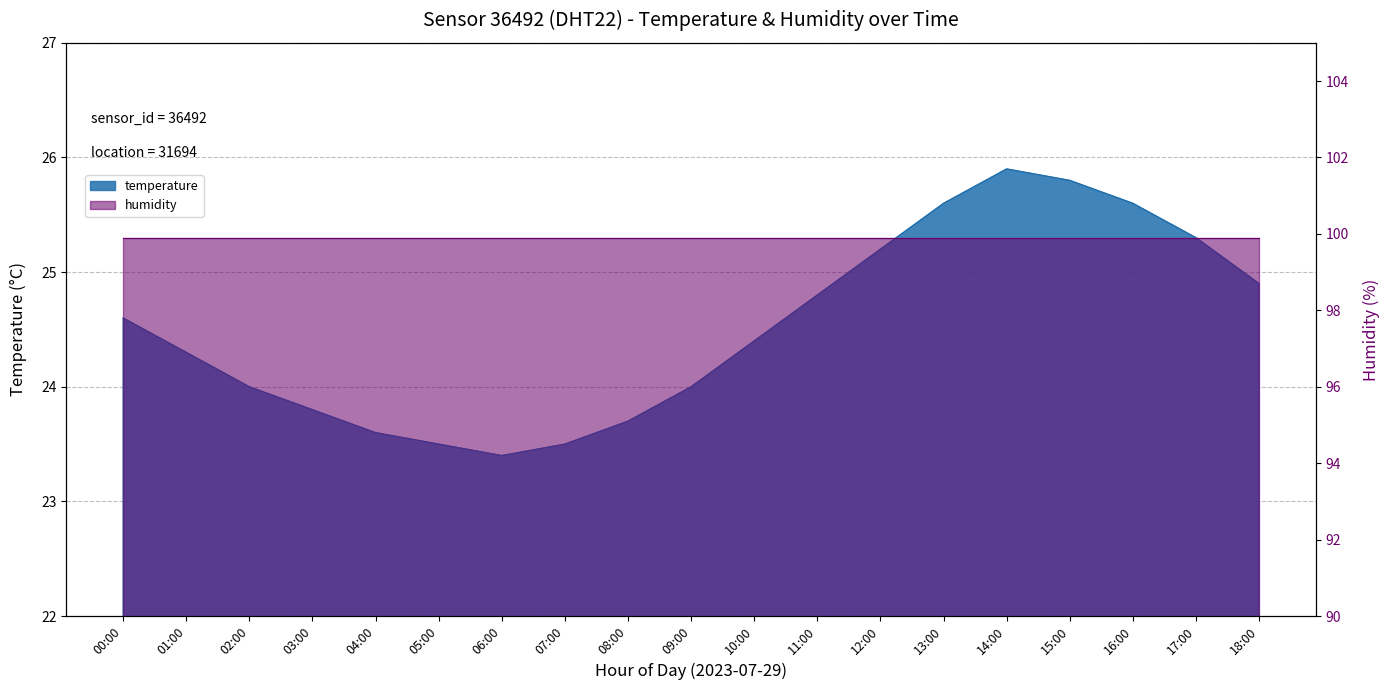

What is the greatest value displayed?

25.9